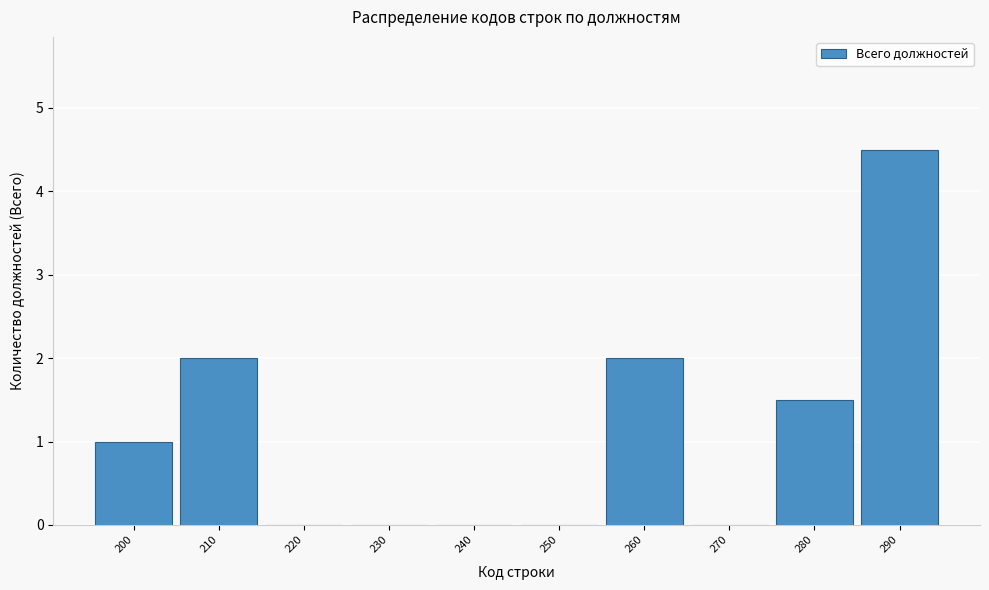

Reading left to right, what are all the values shown in this chart?

200=1.0	210=2.0	220=0.0	230=0.0	240=0.0	250=0.0	260=2.0	270=0.0	280=1.5	290=4.5